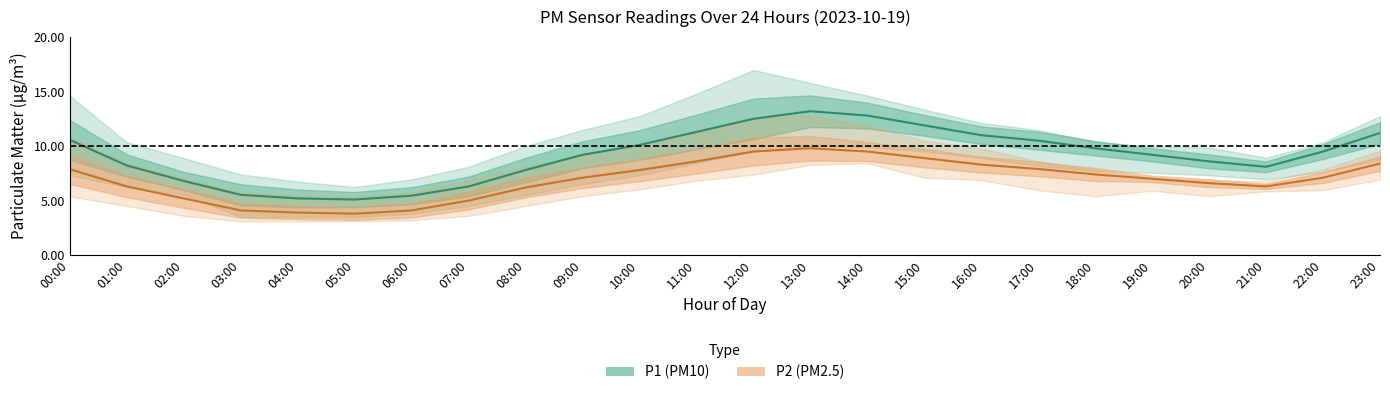

In P1_lower, how many points are higher than both neighbors (excluding endpoints)?

1